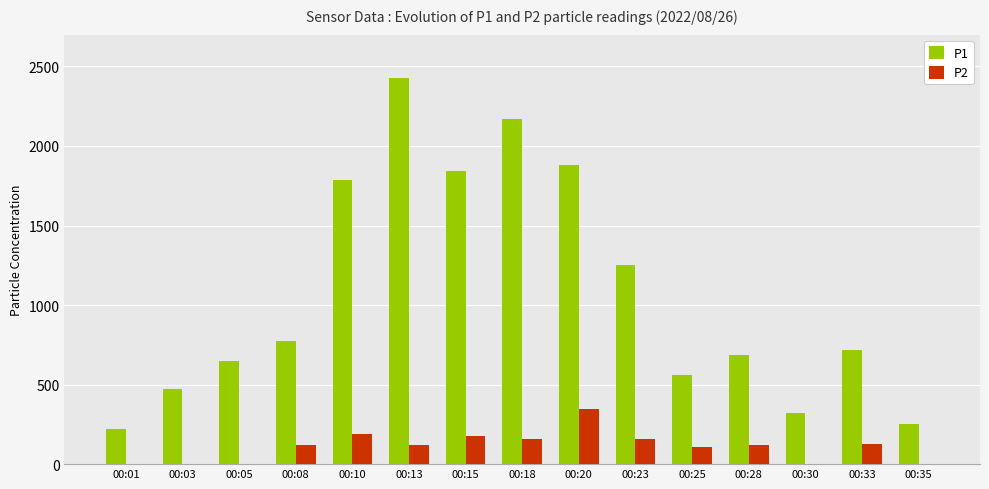

What is the greatest value displayed?

2427.9